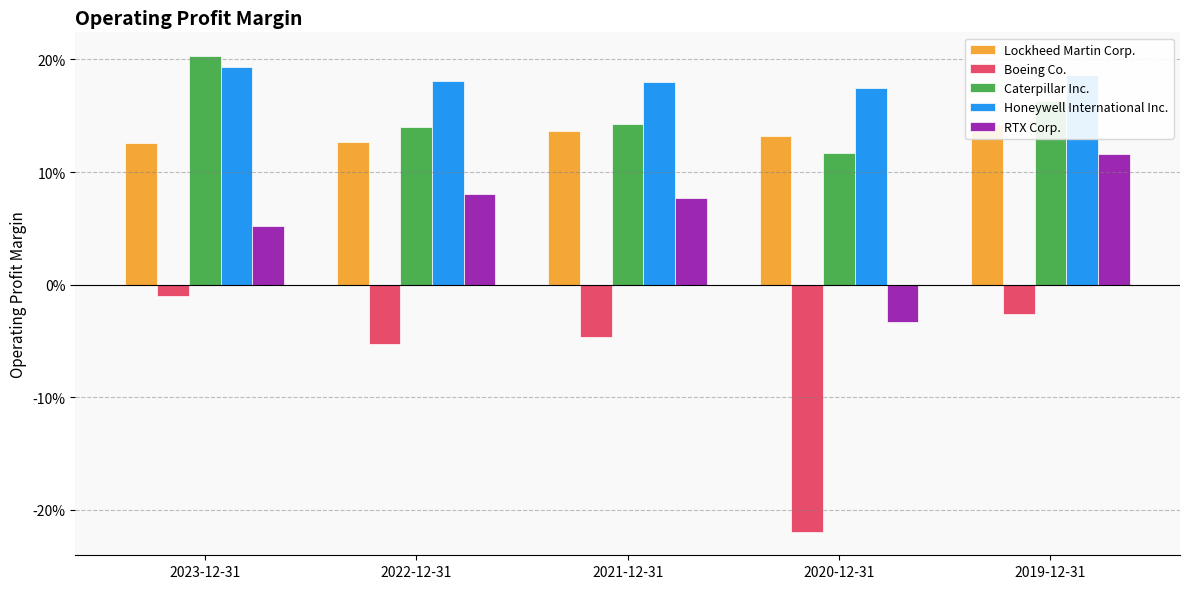

Reading right to left, transcribe all the data shown in this chart.

Lockheed Martin Corp.: 0.1	0.1	0.1	0.1	0.1
Boeing Co.: -0.0	-0.2	-0.0	-0.1	-0.0
Caterpillar Inc.: 0.2	0.1	0.1	0.1	0.2
Honeywell International Inc.: 0.2	0.2	0.2	0.2	0.2
RTX Corp.: 0.1	-0.0	0.1	0.1	0.1